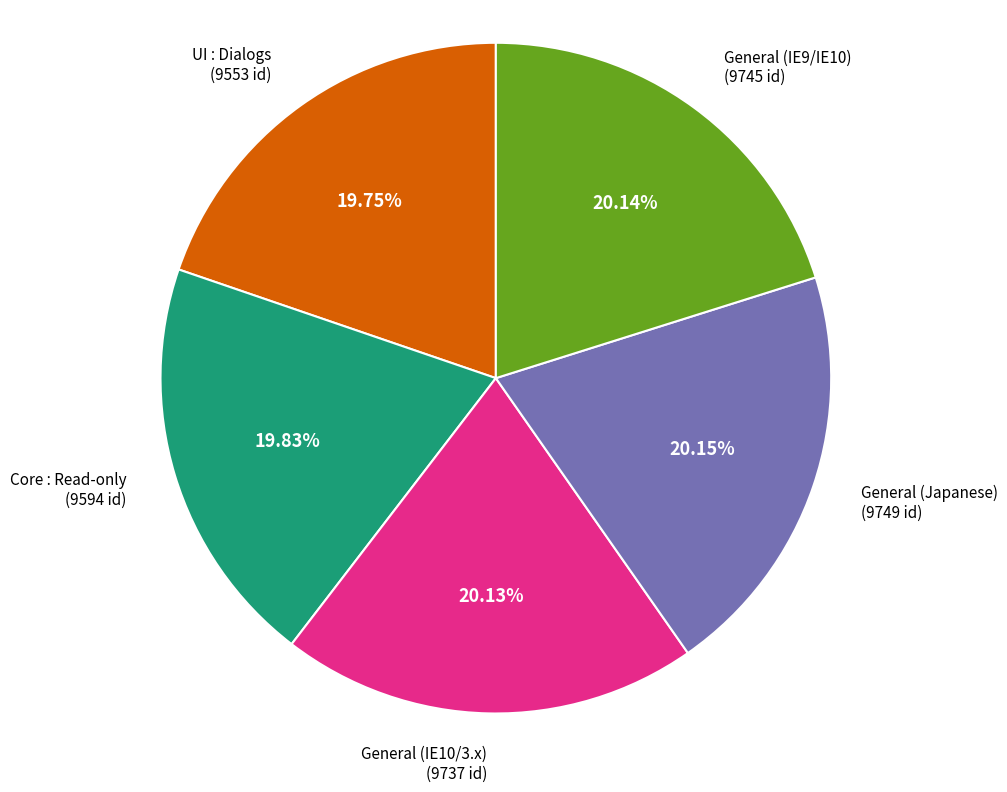

Combined, do General (IE9/IE10) and General (Japanese) account for over 50%?

No